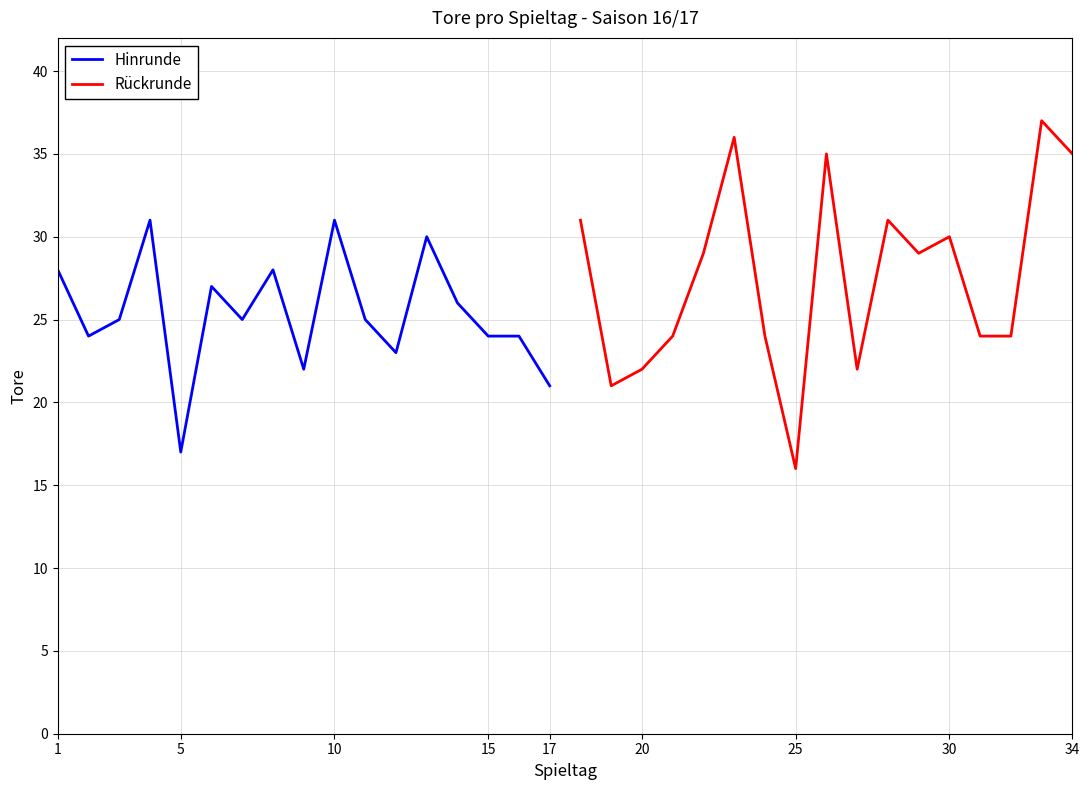

How many interior local peaks does the Rückrunde series have?

5